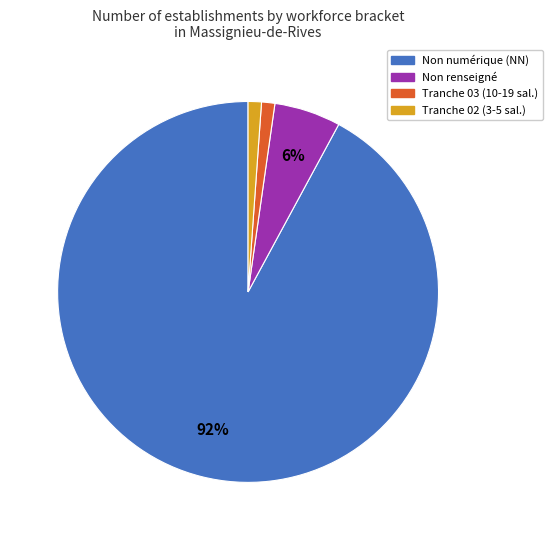

To the nearest percent, what is the difference between the largest and smallest slice percentages?

91%